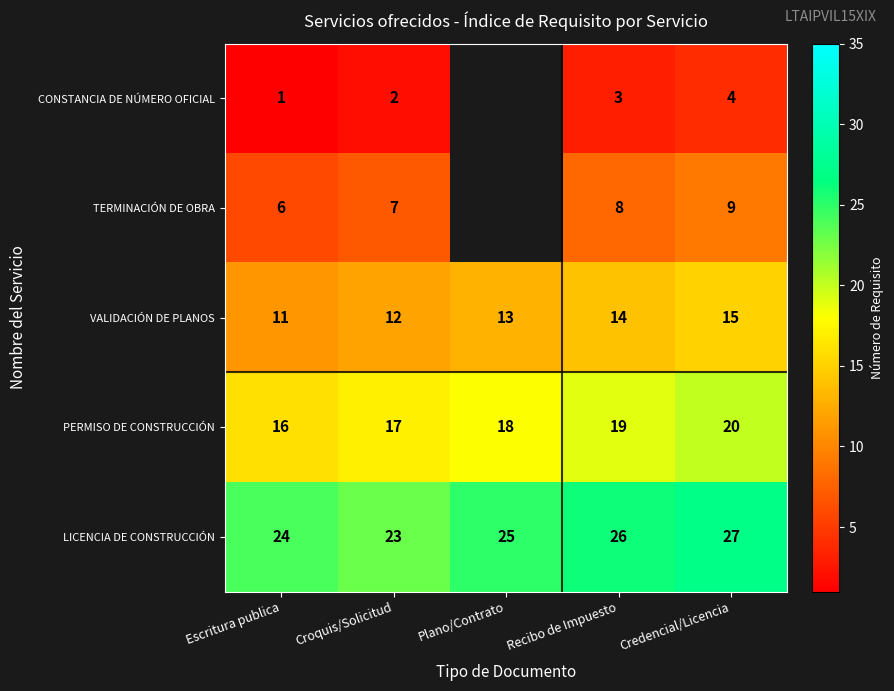

Between Croquis/Solicitud and Recibo de Impuesto, which series saw the biggest shift?

LICENCIA DE CONSTRUCCIÓN